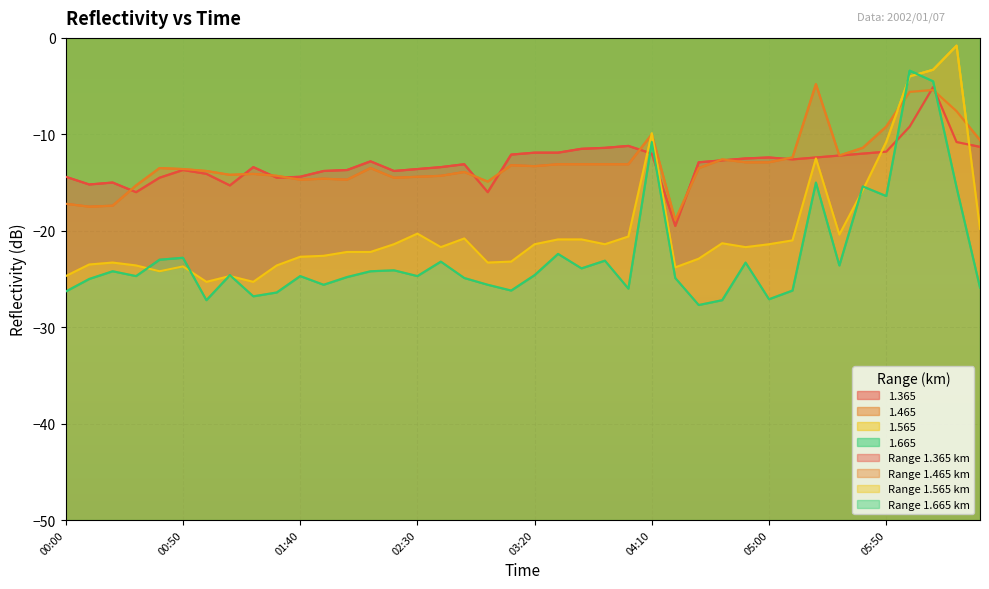

What is the spread (max minus min) of values at 01:30?

12.1